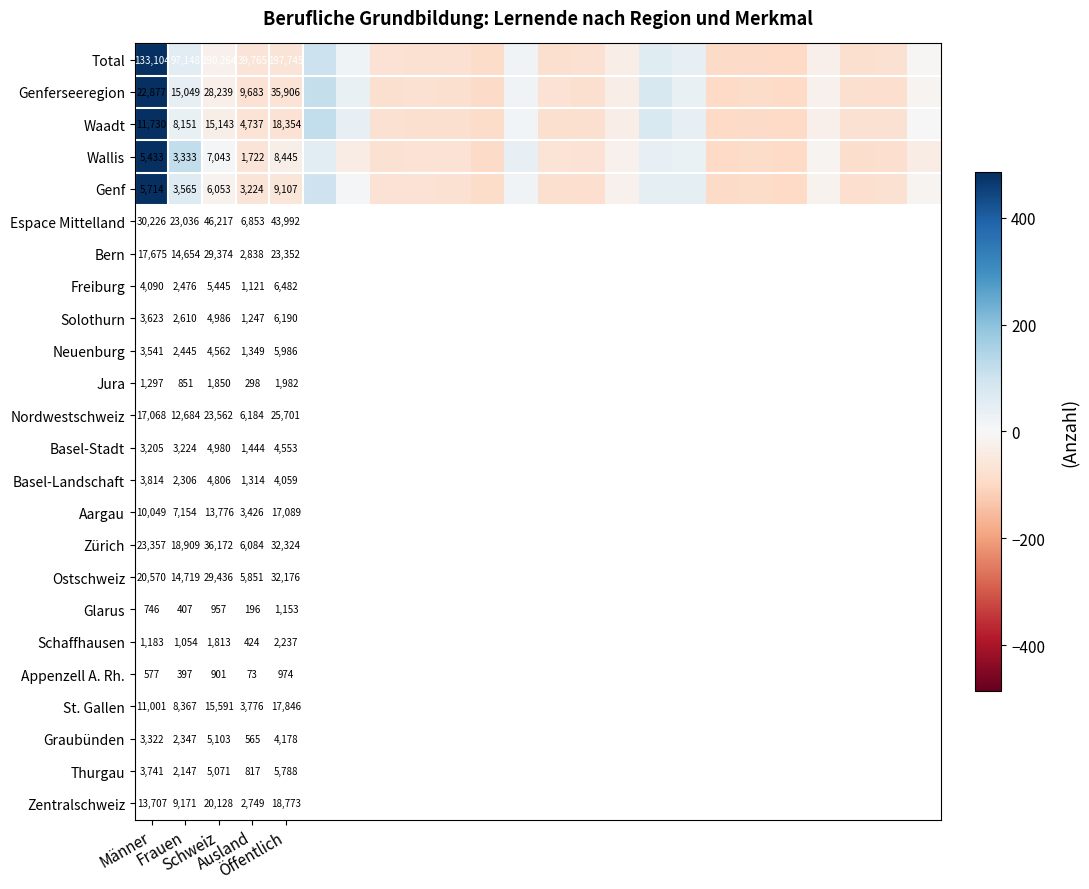

Count the number of data series in this chart.

5